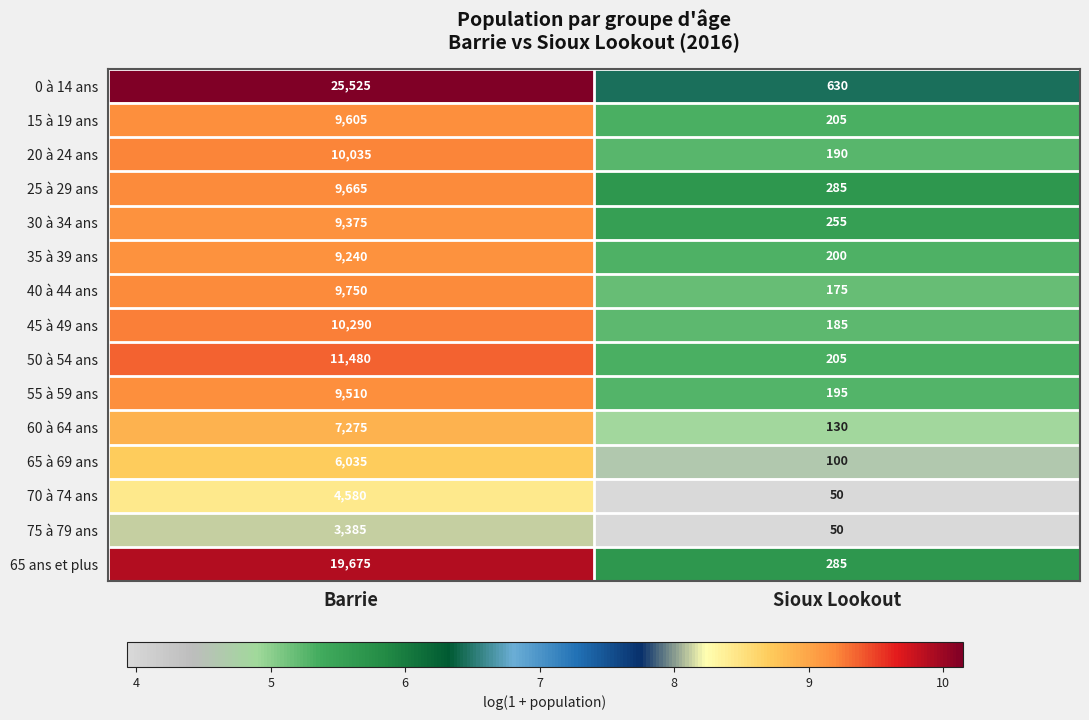

What is the total value across all series at Barrie?

155425